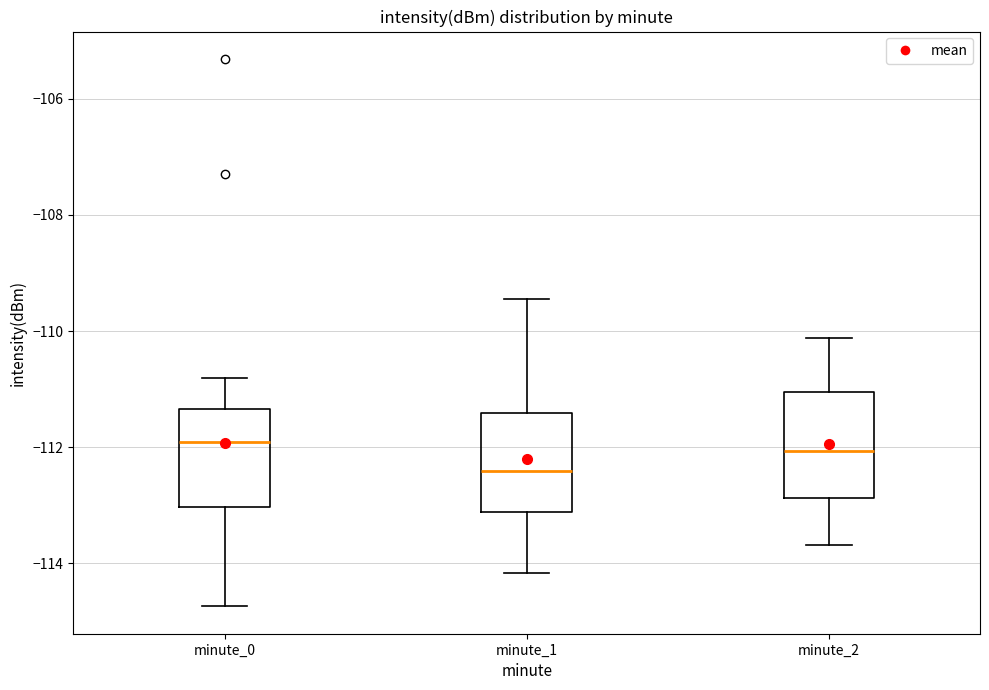

Which box's median line is the lowest?

minute_1